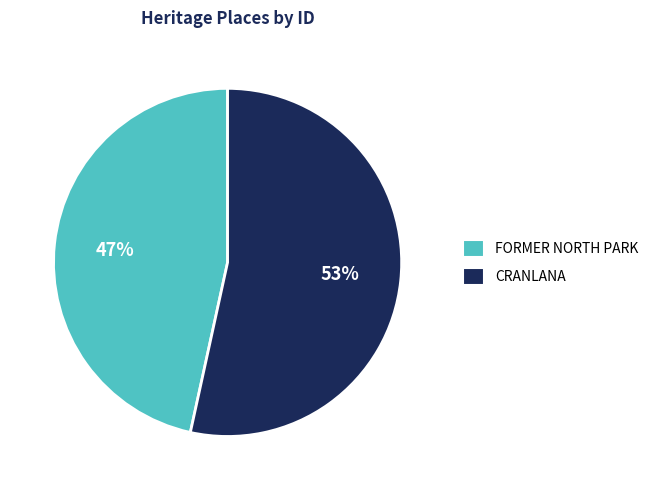

Which slice is the largest?

CRANLANA